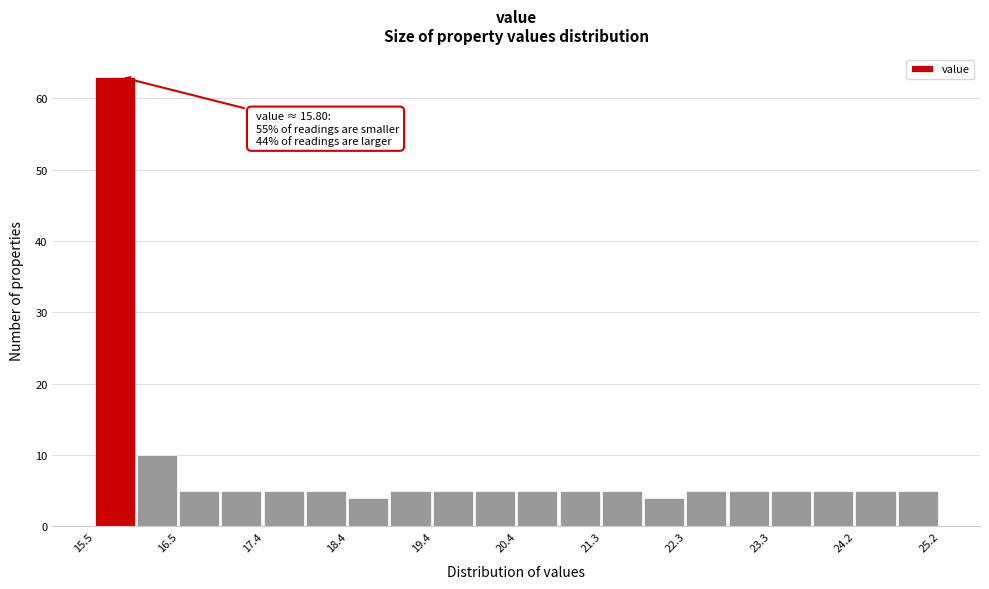

Over which range of the x-axis is the bar tallest?

15.5 to 16.0